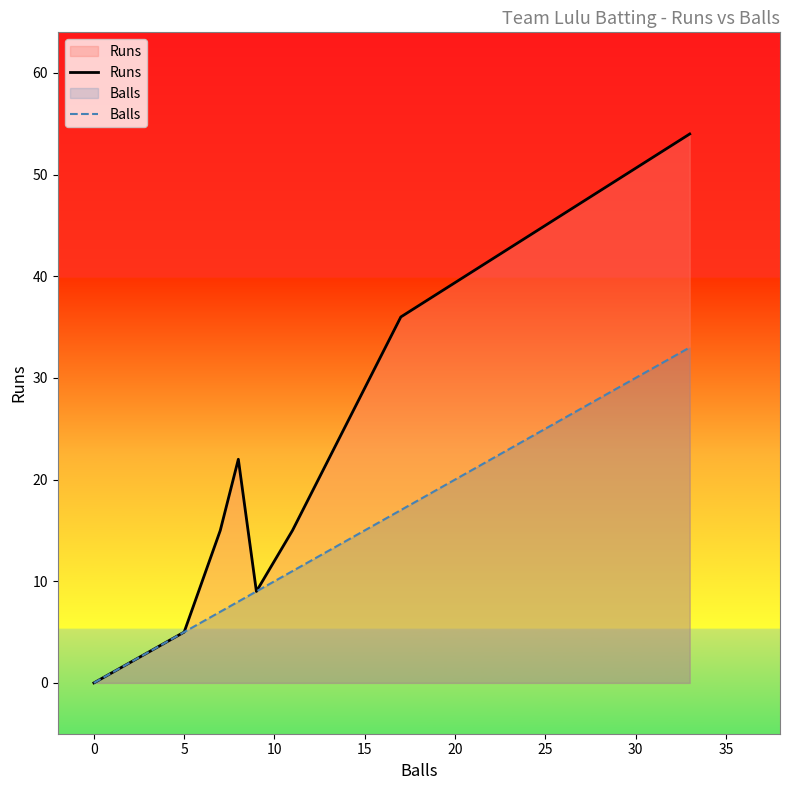

True or false: Runs has more than 1 points higher than both neighbors.

False